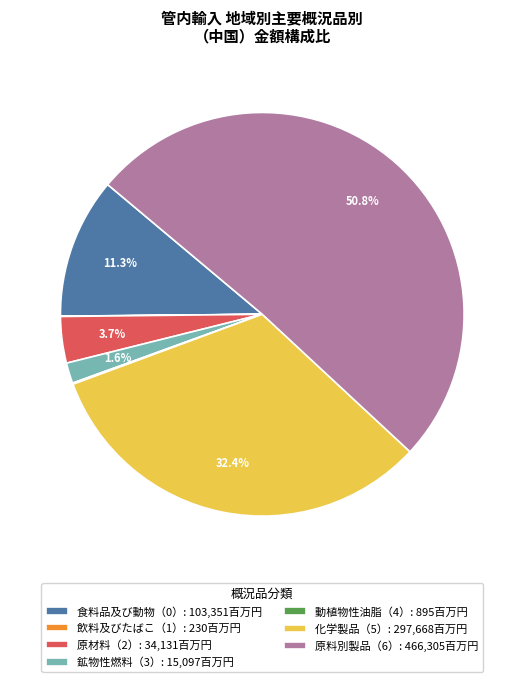

Which category has the biggest portion of the pie?

原料別製品（6）